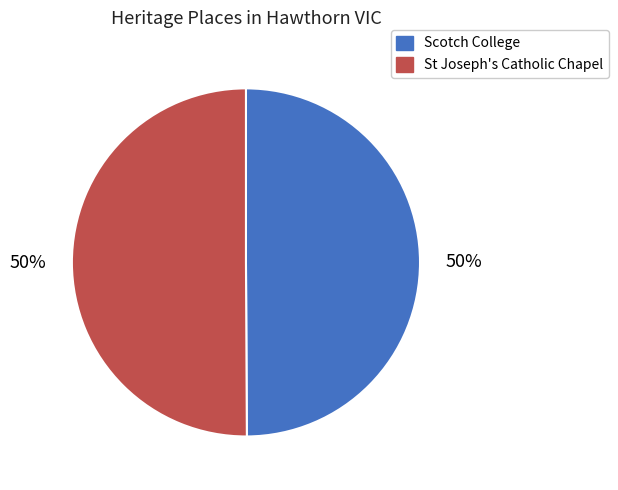

How many slices are in this pie chart?

2